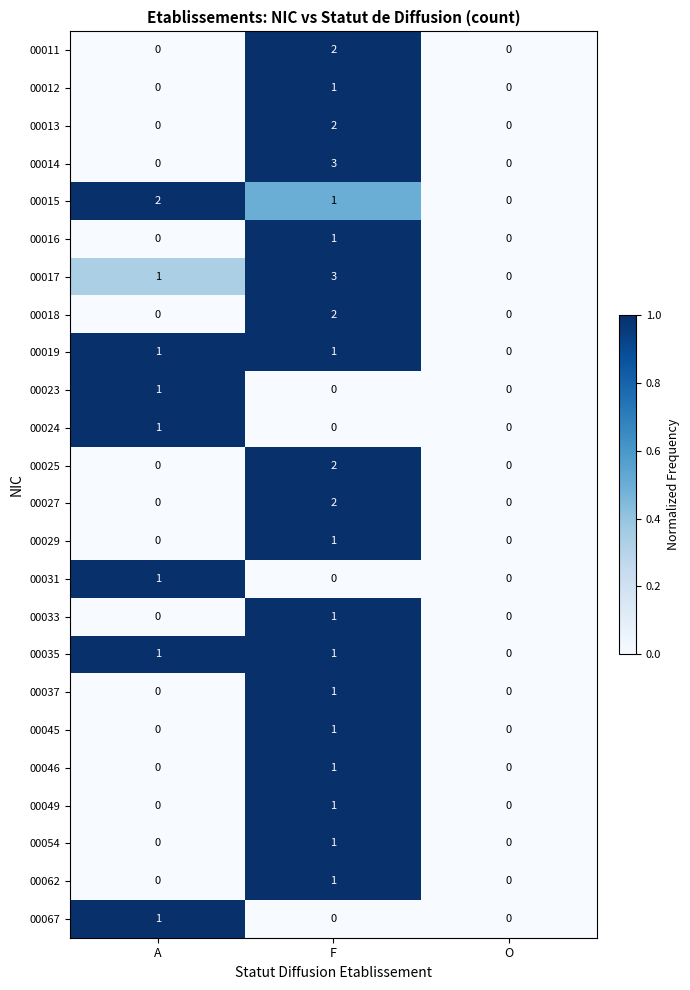

Which category has the highest value across all series?

F